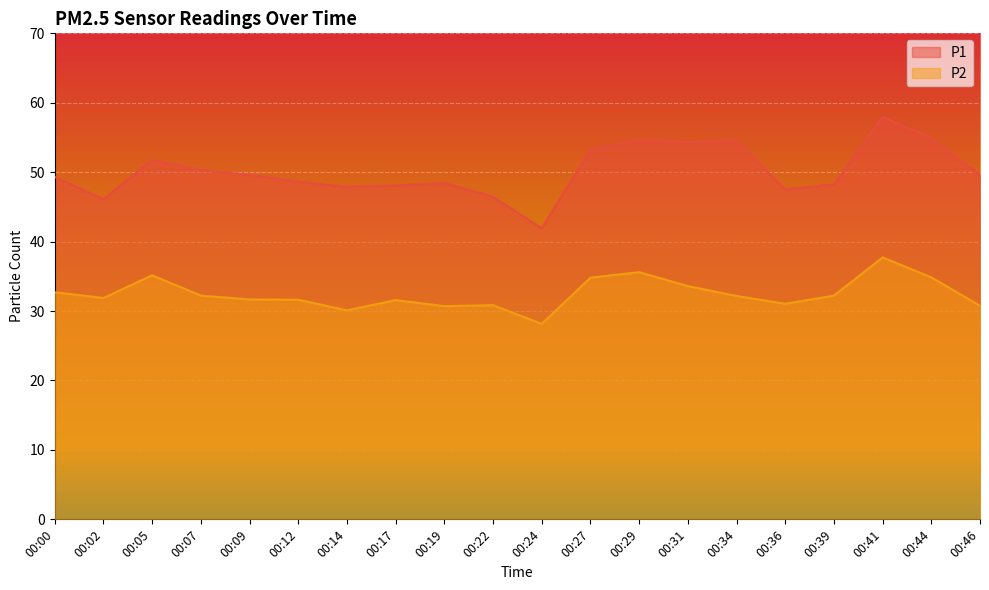

Where is the first local maximum for P1?

00:05